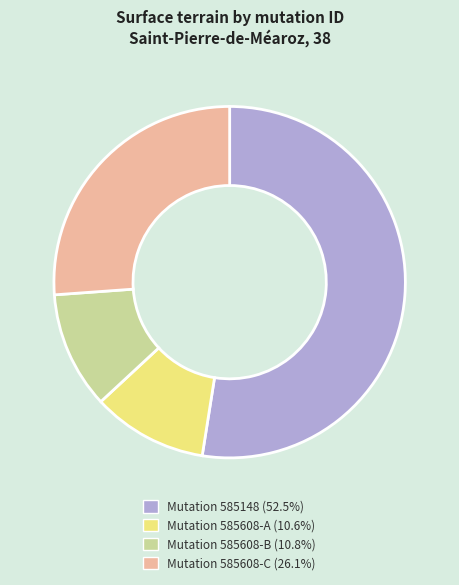

Does Mutation 585148 (52.5%) account for over 50% of the chart?

Yes